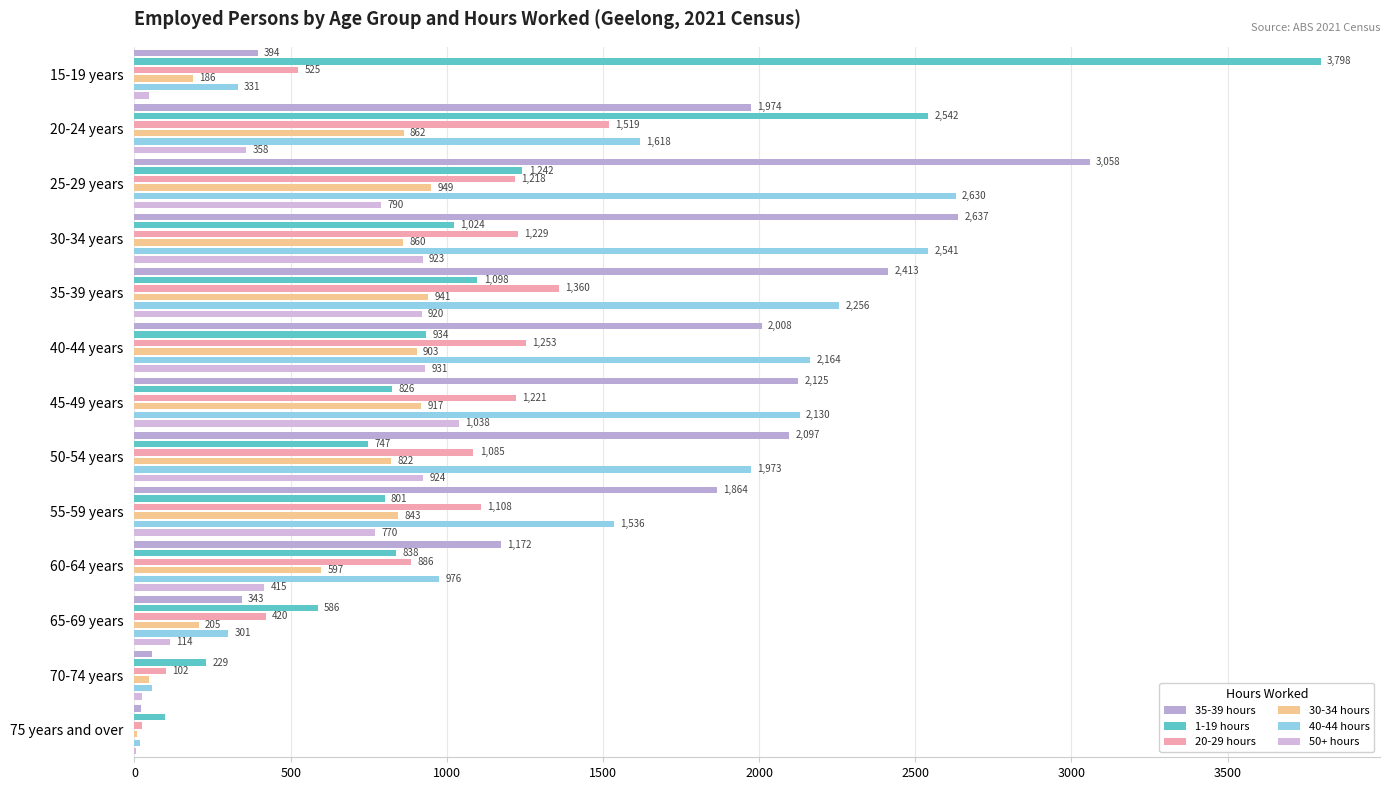

What is the average value of the 35-39 hours series?

1551